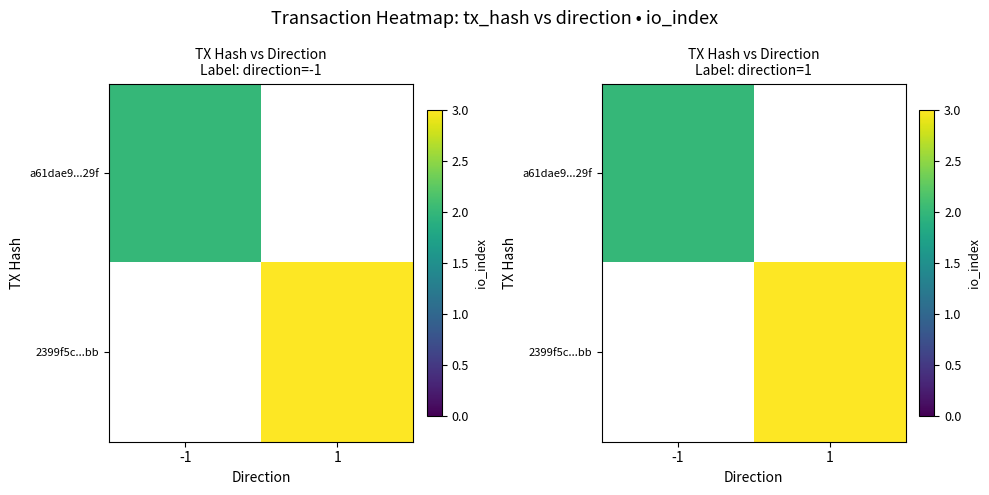

At which category does the chart reach its minimum across all series?

-1